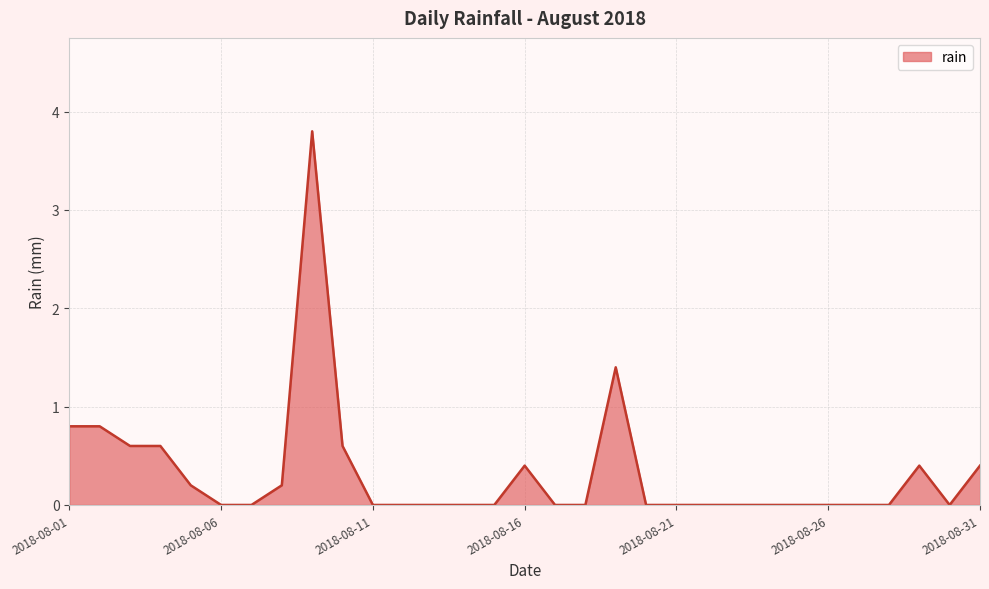

What is the maximum value shown in the chart?

3.8